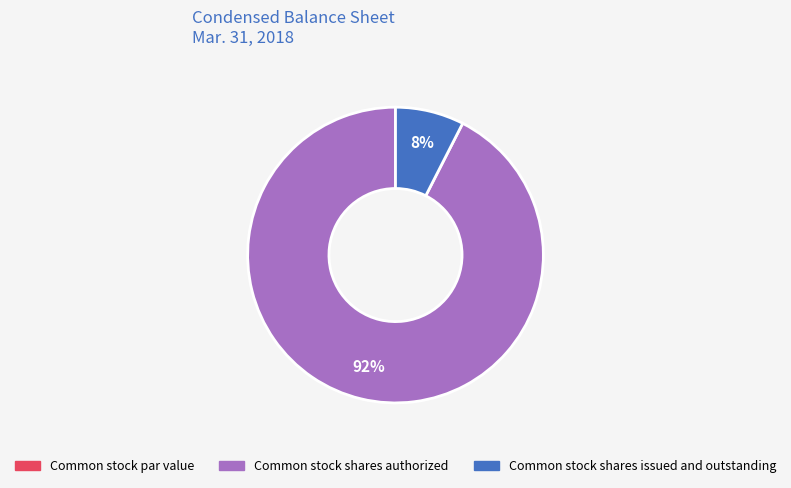

To the nearest percent, what percentage of the pie is Common stock shares issued and outstanding?

8%